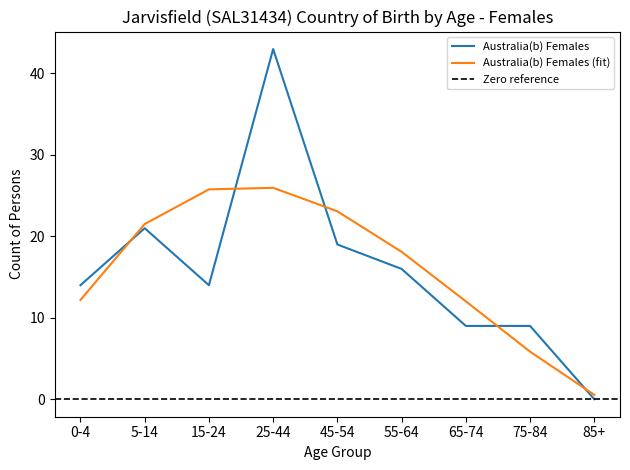

Is this an area chart (filled region under the line)?

No